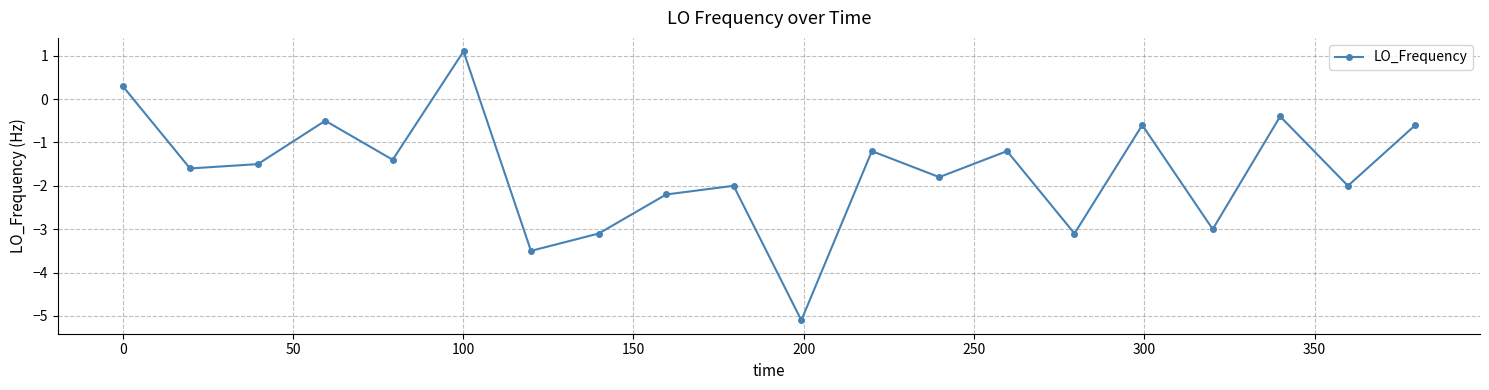

What is the minimum value shown in the chart?

-5.1